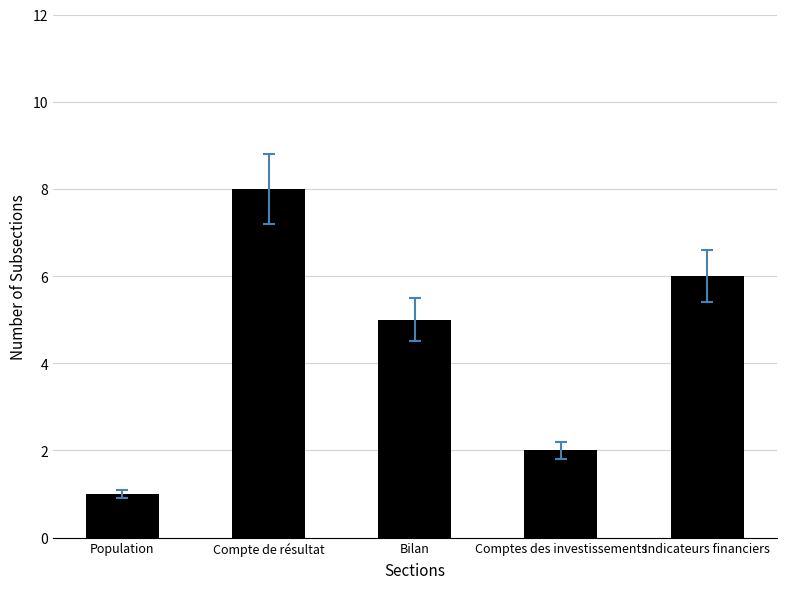

What is the ratio of the value at Compte de résultat to the value at Population?

8.0